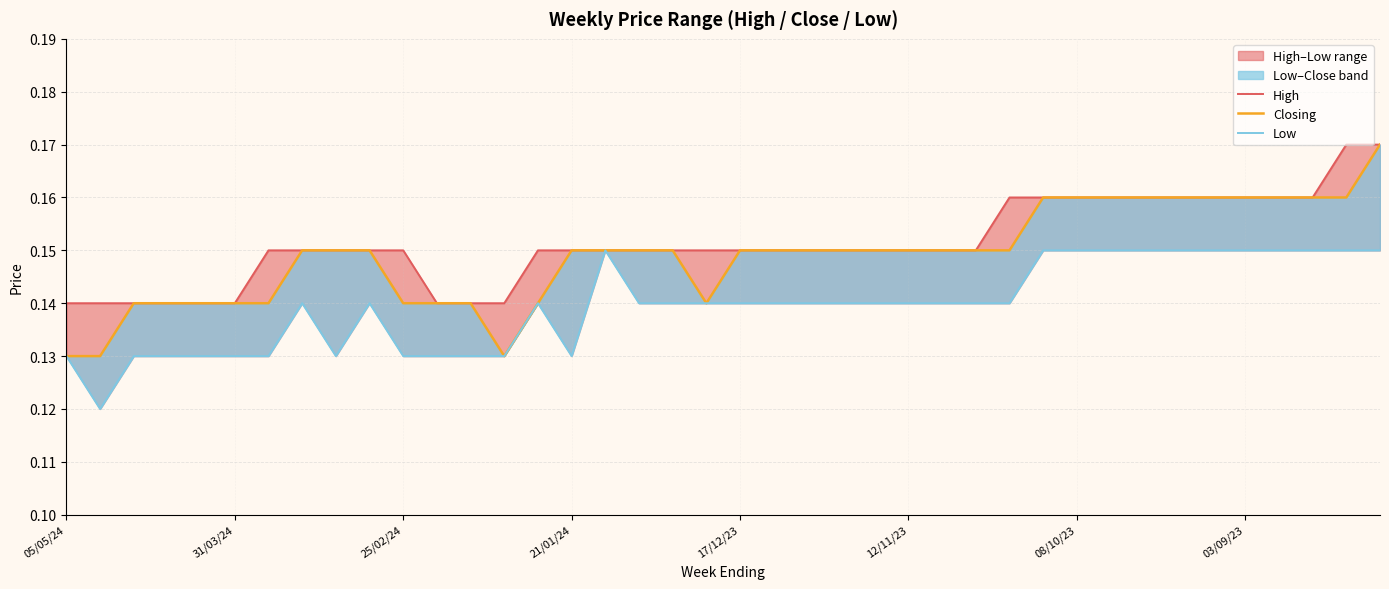

What is the total value across all series at 18?

0.4